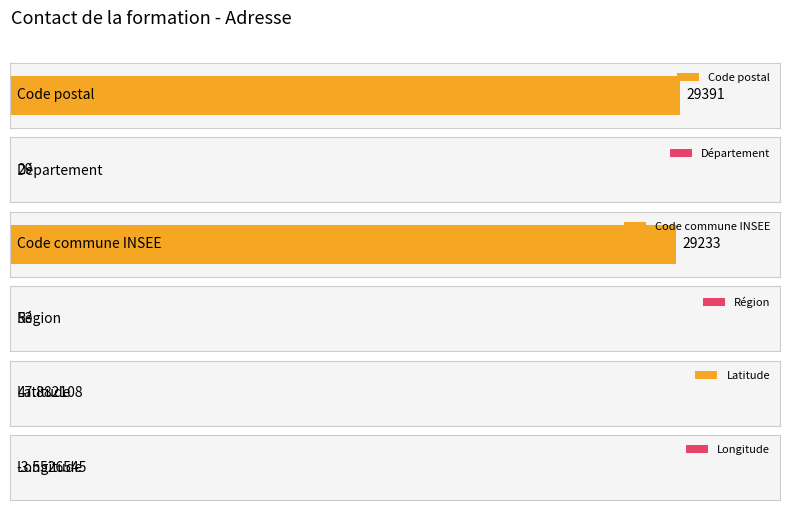

What is the average value?

9791.7